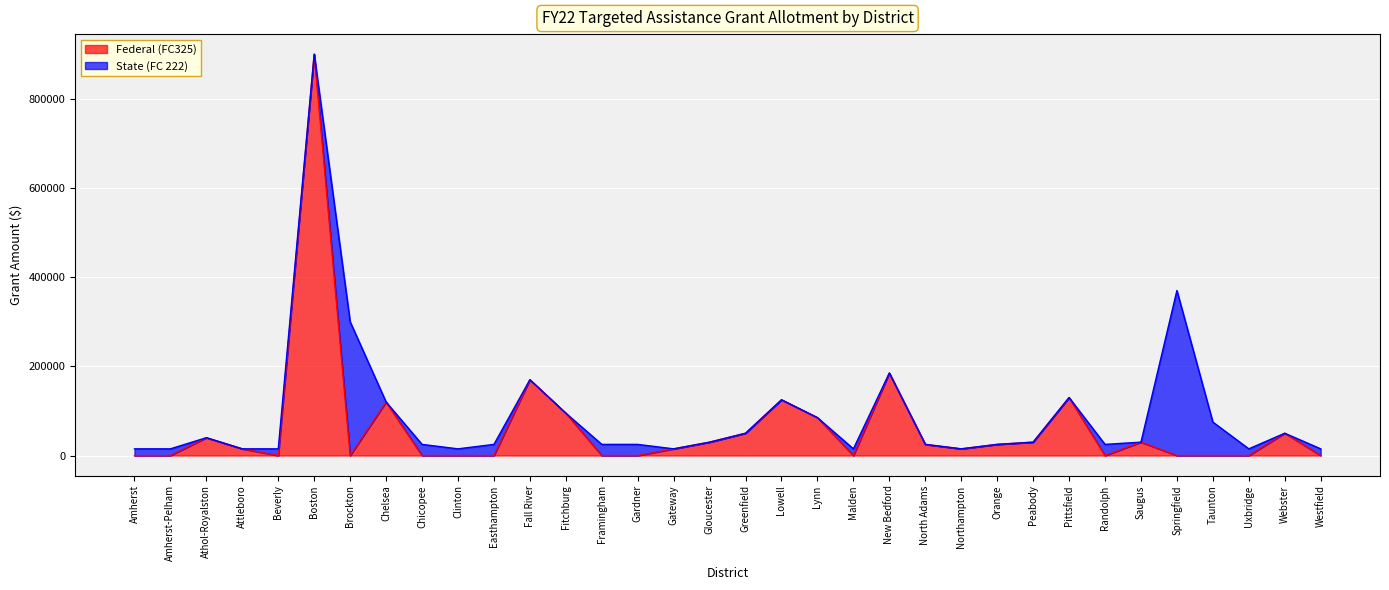

What is the average value?

62794